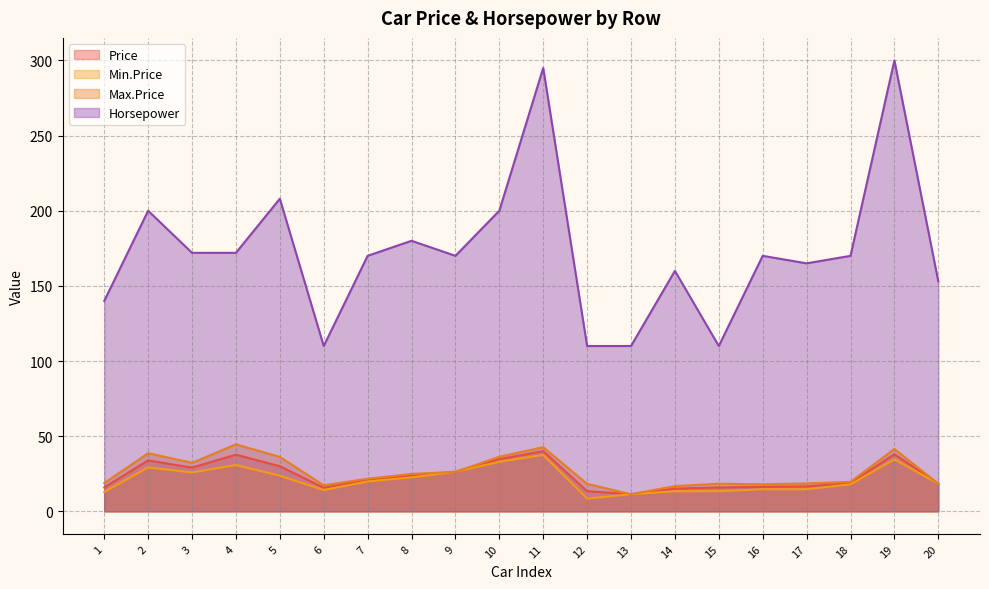

True or false: Max.Price and Min.Price cross at least once.

False